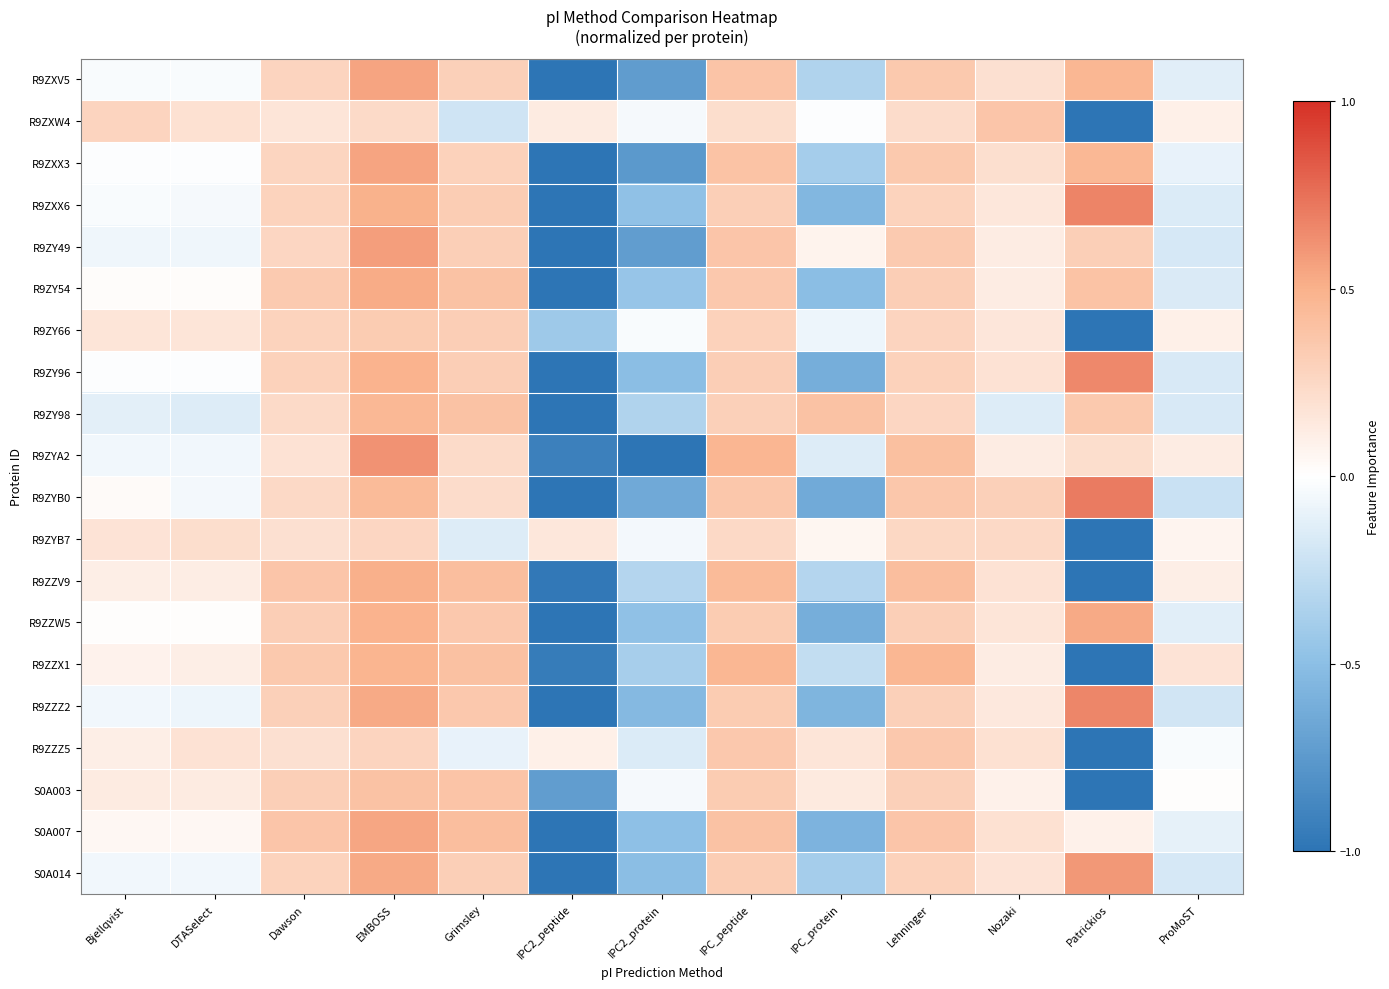

What is the total value across all series at Dawson?

5.5